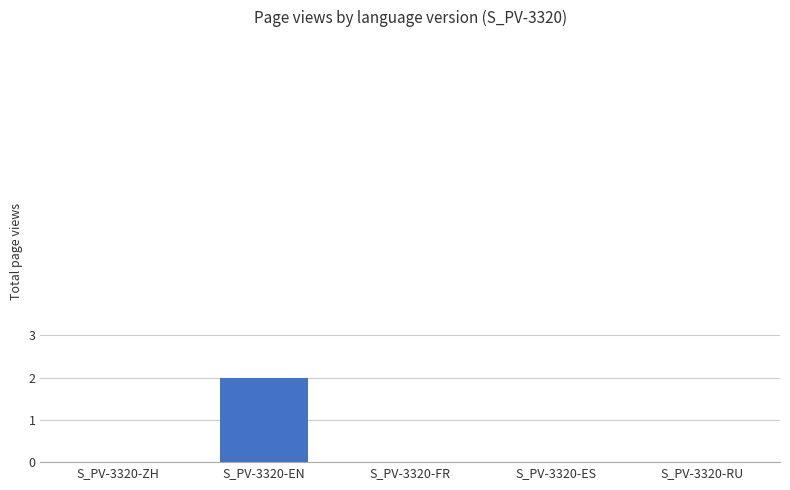

The chart shows a value of 2 at S_PV-3320-EN. True or false?

True